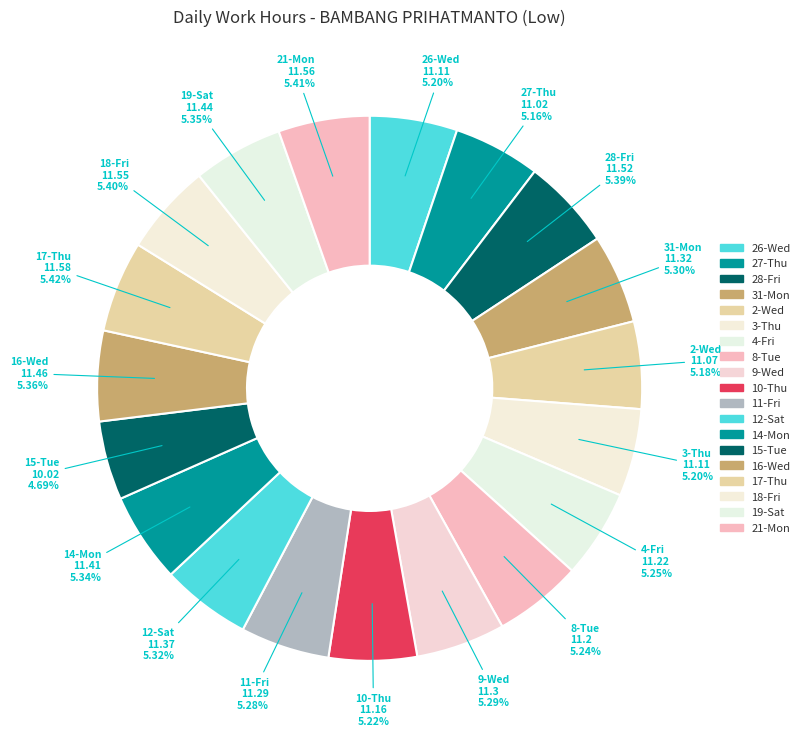

To the nearest percent, what portion does 4-Fri represent?

5%